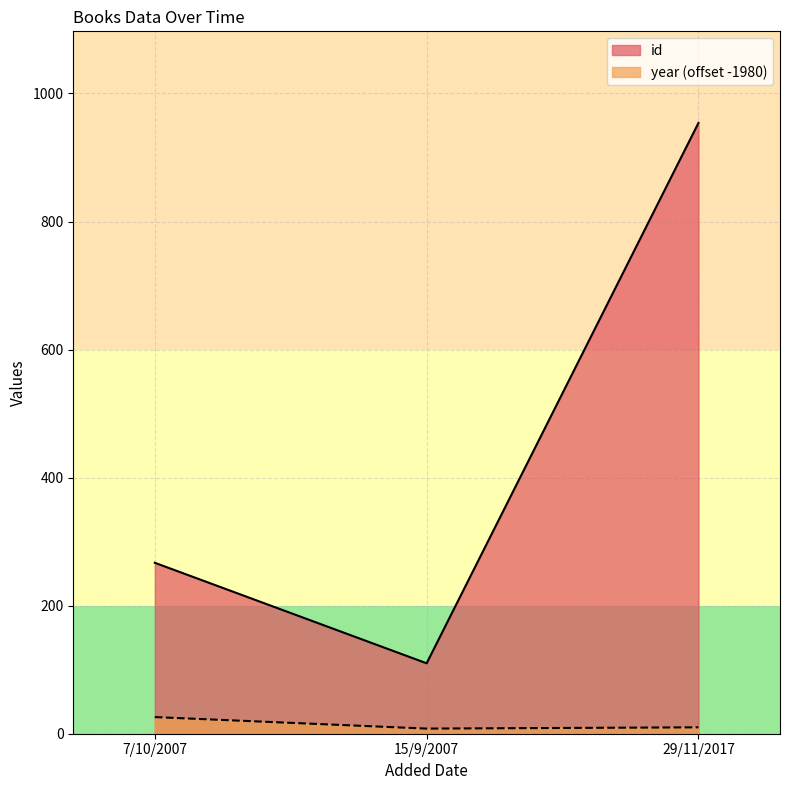

What is the value of the year point at the 1st from the left?

26